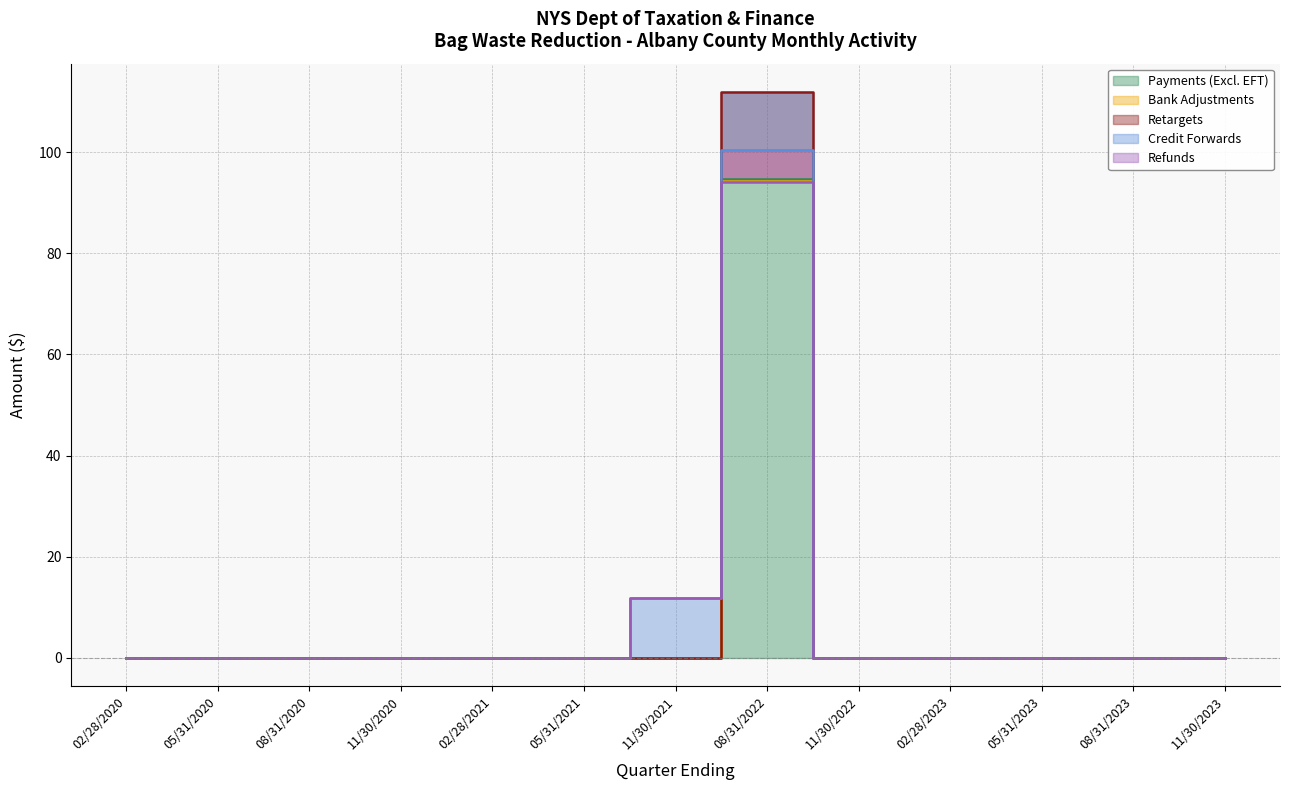

Where is the first local maximum for Retargets?

08/31/2022